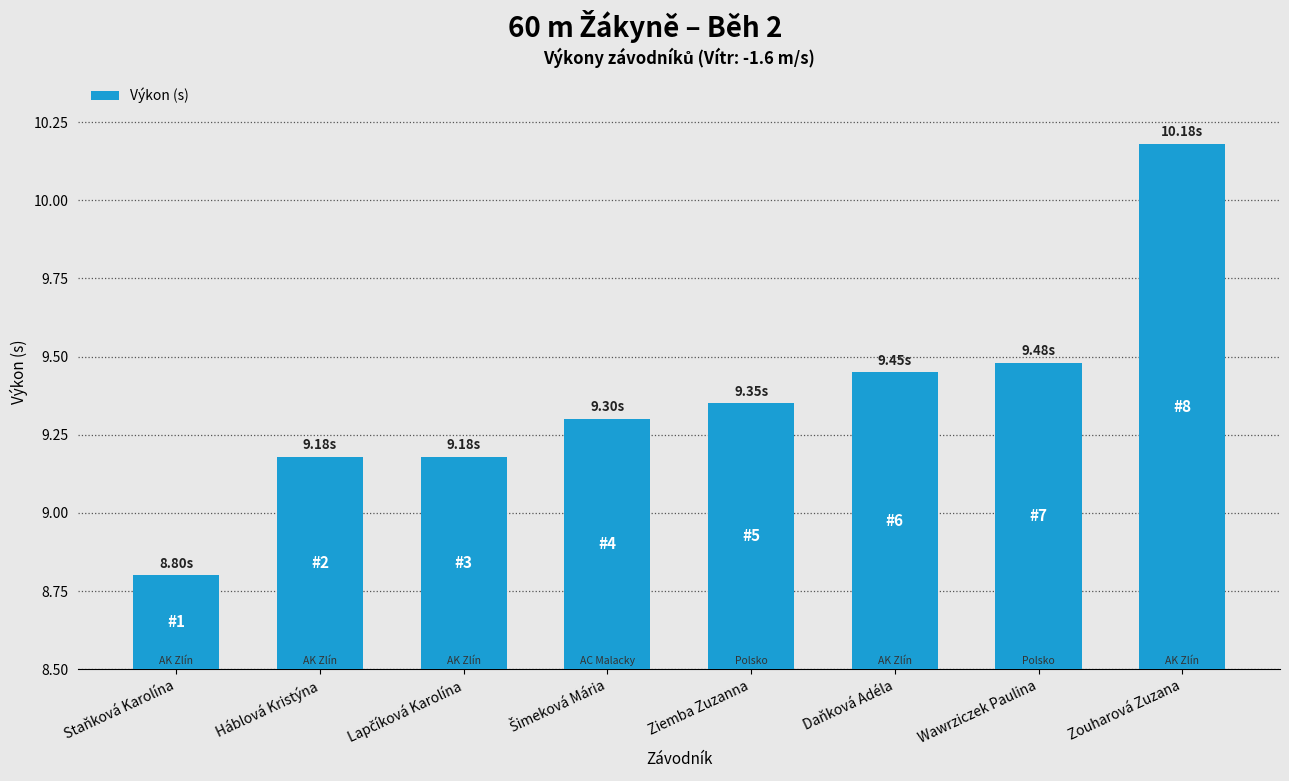

What is the label of the 2nd bar from the right?

Wawrziczek Paulina